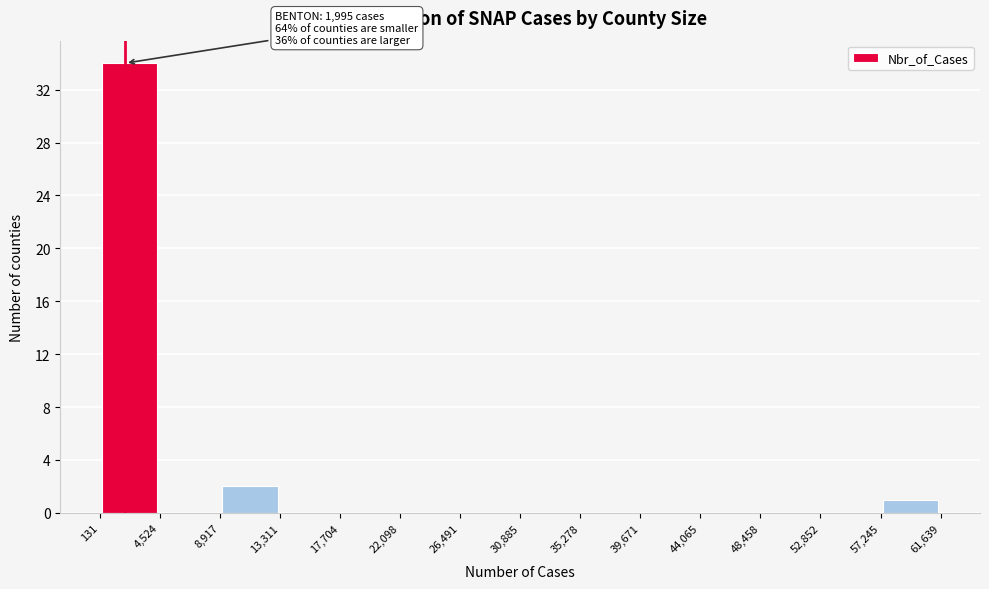

Which range on the x-axis has the tallest bar?

131 to 4,524